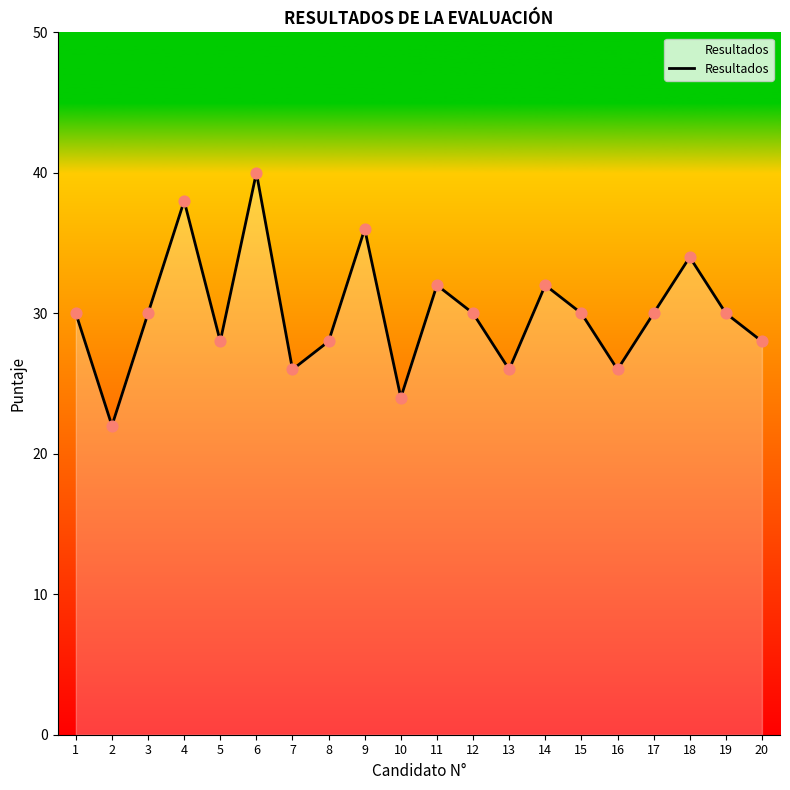

Approximately how many times larger is the value at 1 compared to 2?

1.4